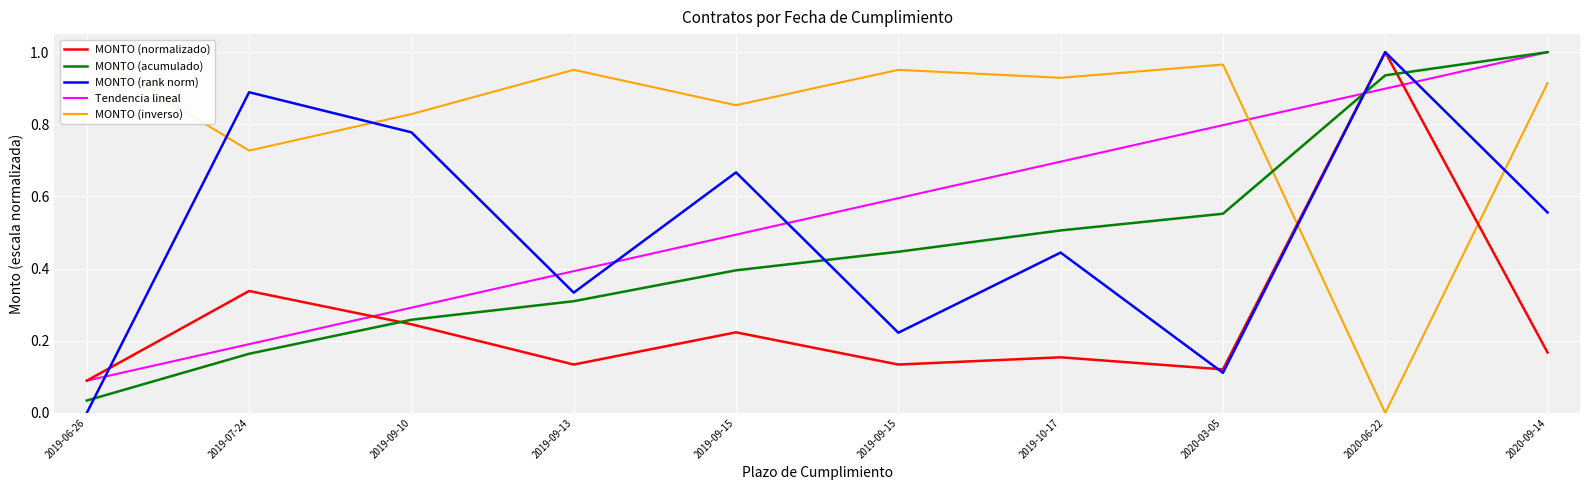

Which series has the largest range (max minus min)?

MONTO (rank norm)